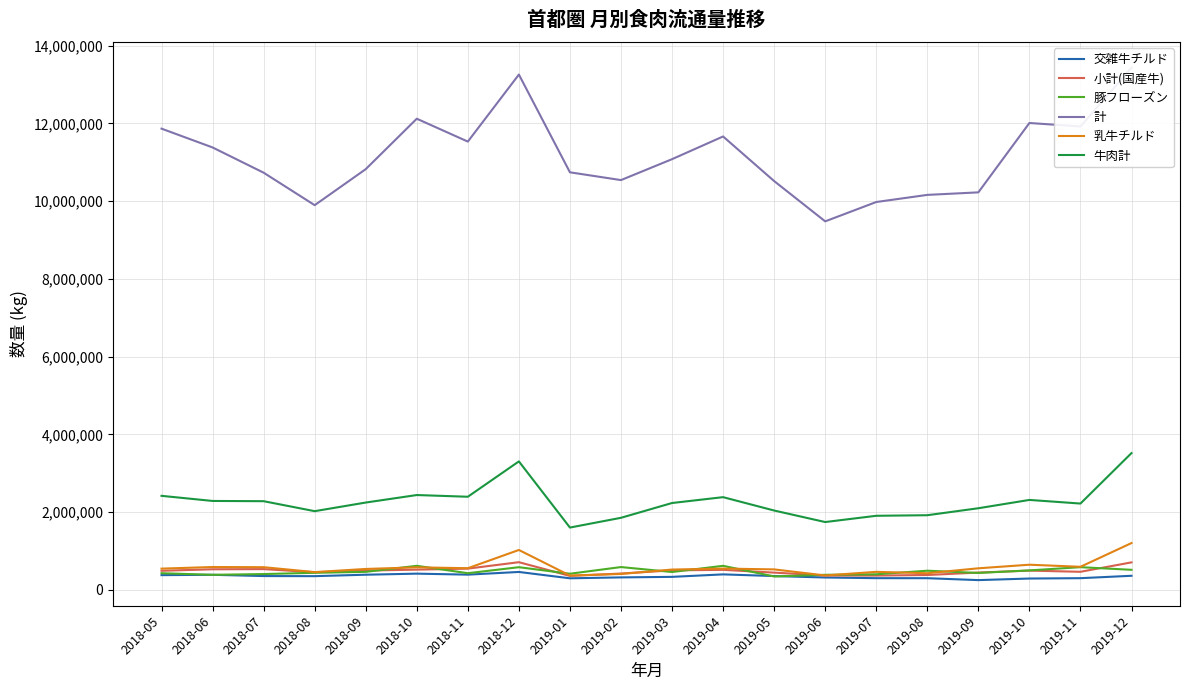

What is the lowest value of the 交雑牛チルド series?

253175